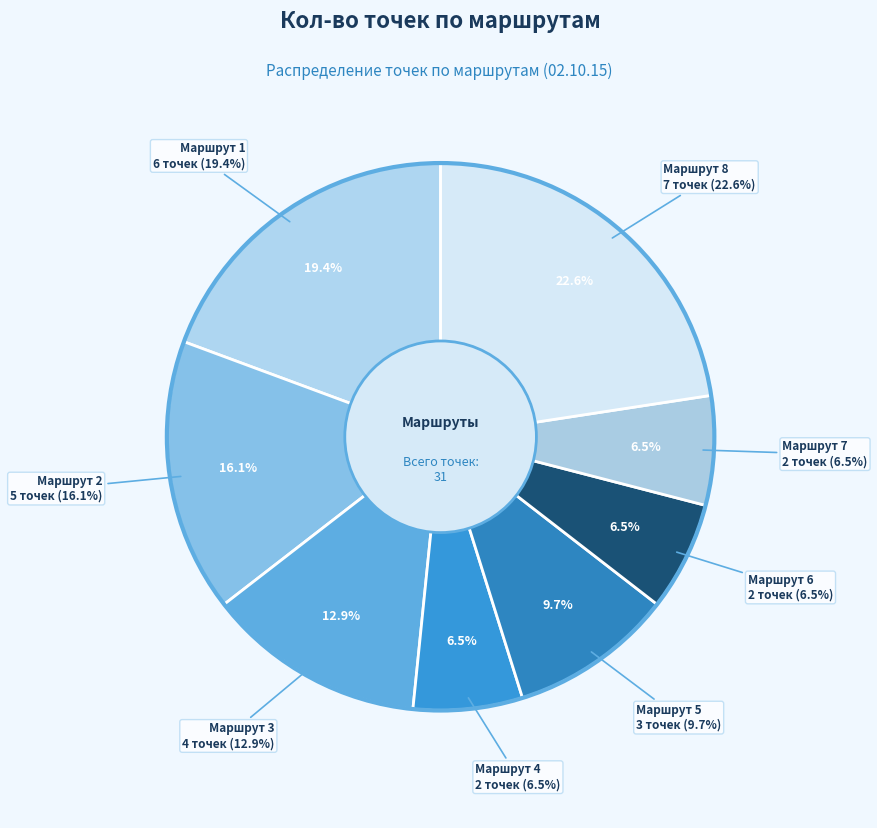

What percentage is the Маршрут 4 (02.10.15) slice, to the nearest percent?

6%